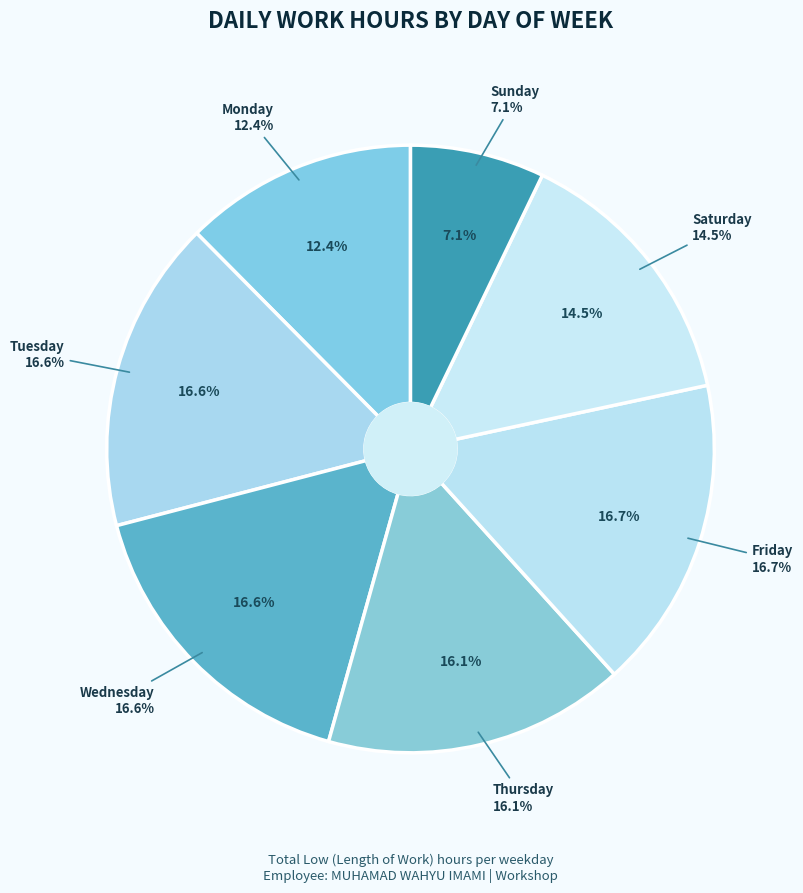

What is the ratio of the value at Tue 3 to the value at Fri 13?

1.0